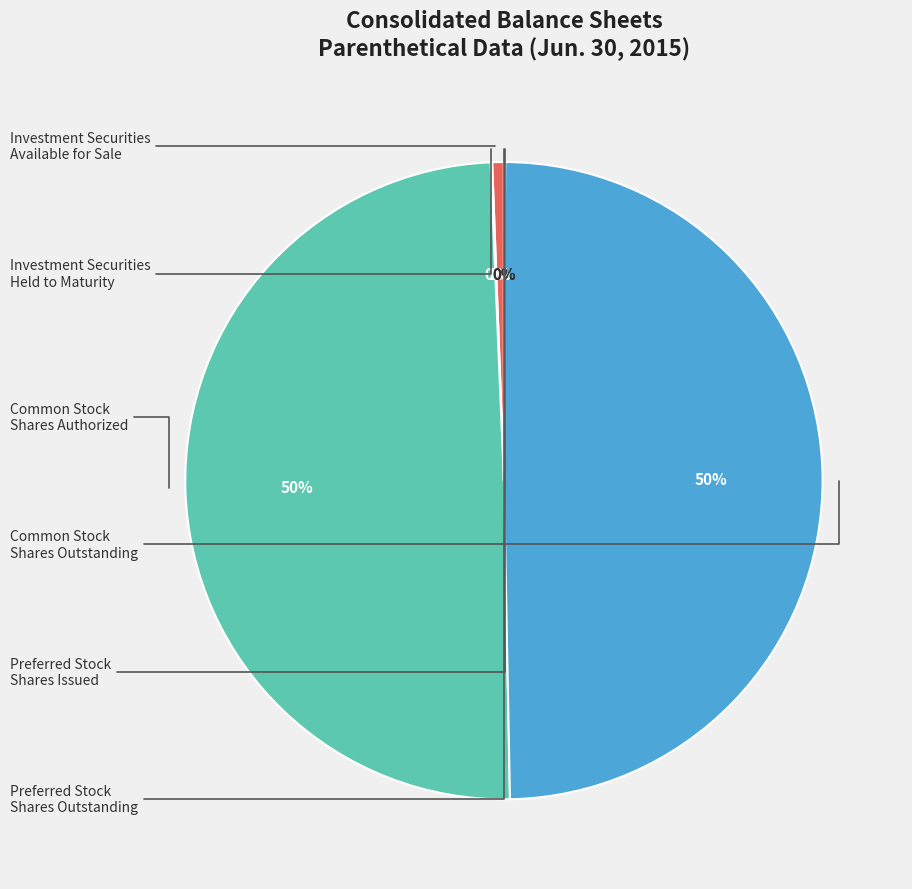

To the nearest percent, what is the difference between the largest and smallest slice percentages?

50%